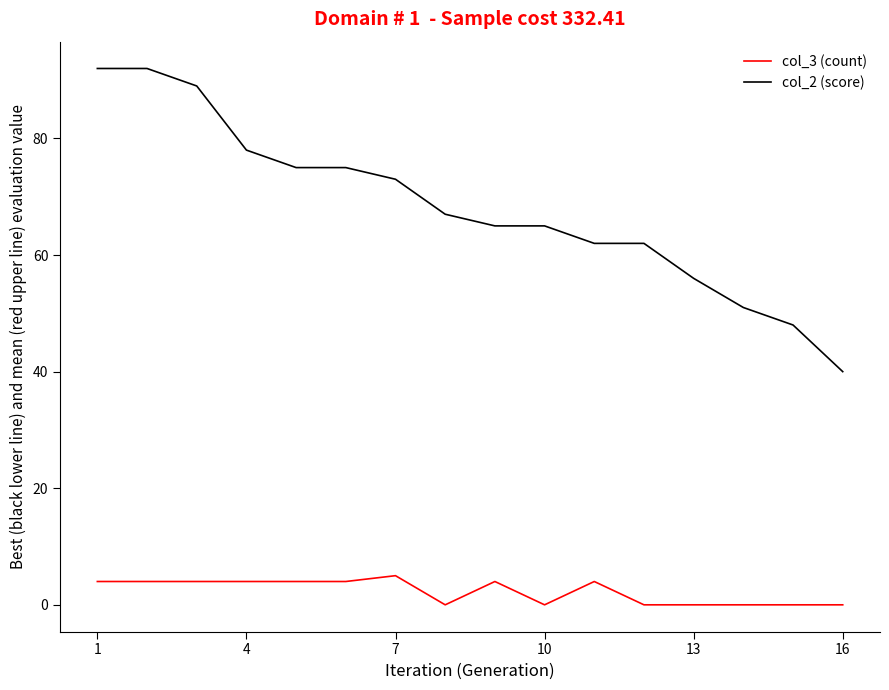

What are all the series names shown in the legend?

col_3 (count), col_2 (score)